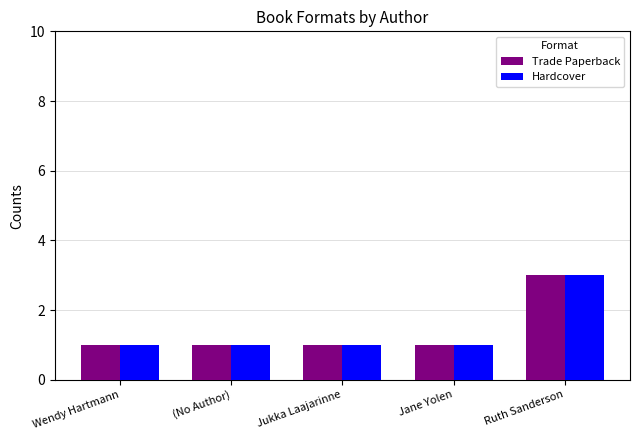

What is the minimum value for Trade Paperback?

1